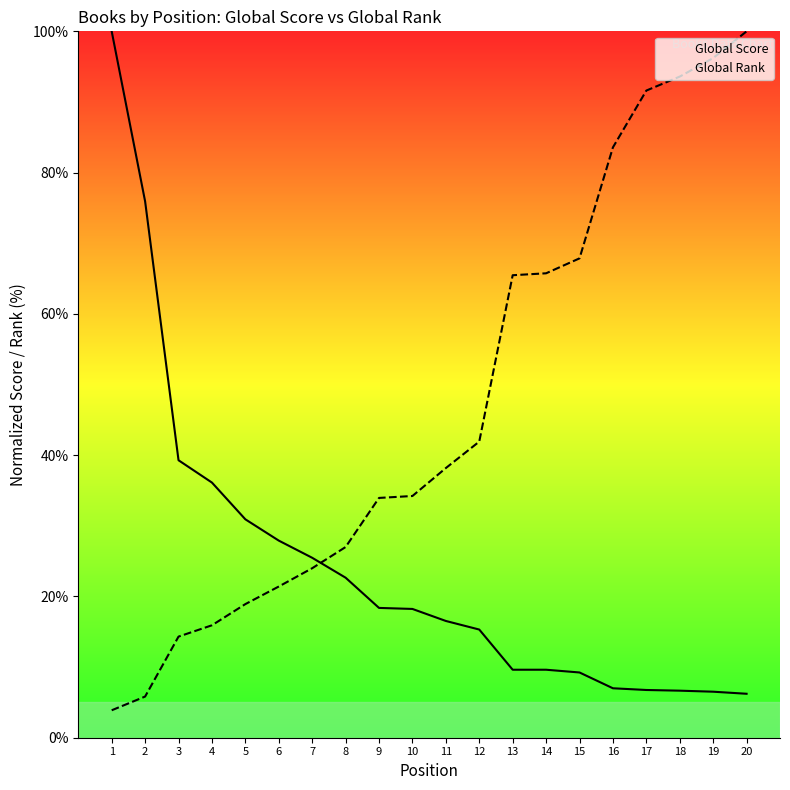

Between 14 and 12, which is larger?

12